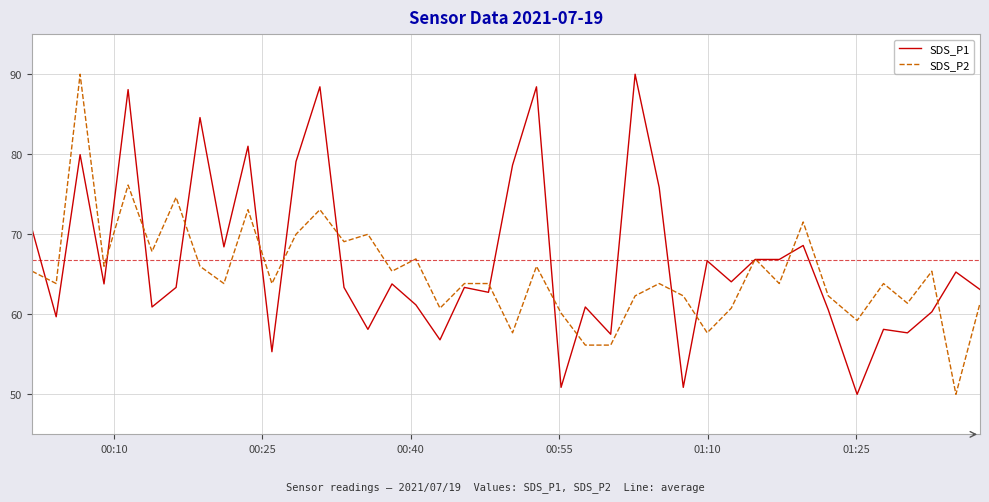

What is the minimum value for SDS_P1?

50.0